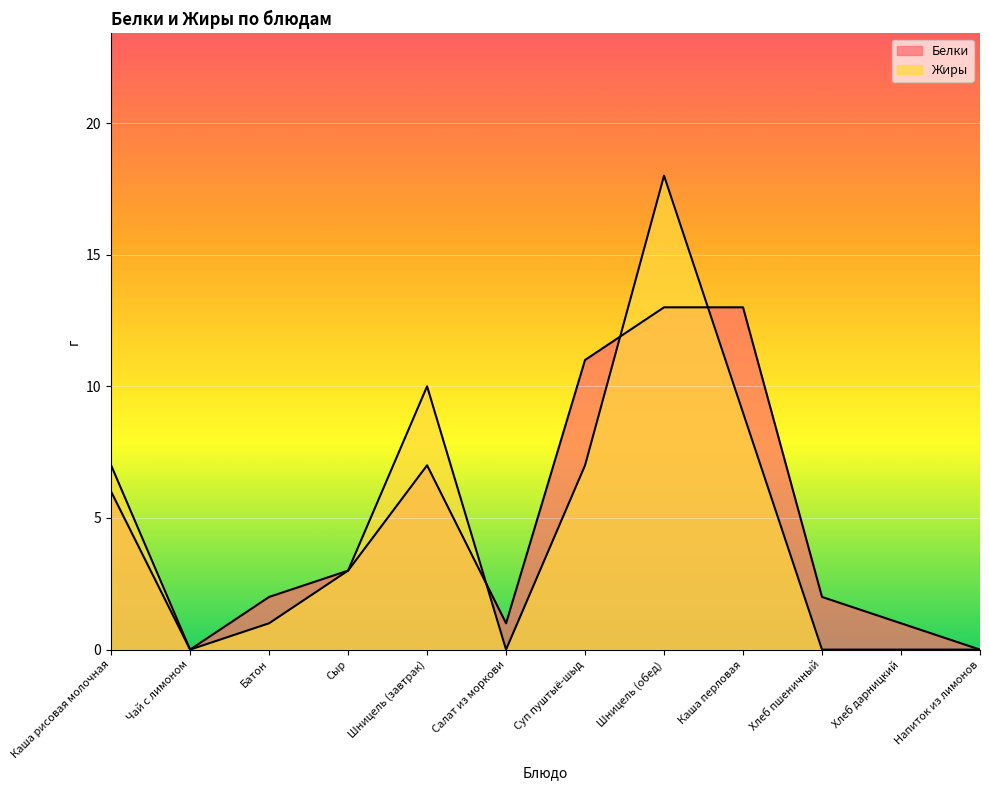

Which label corresponds to the largest value in the chart?

Шницель (обед)